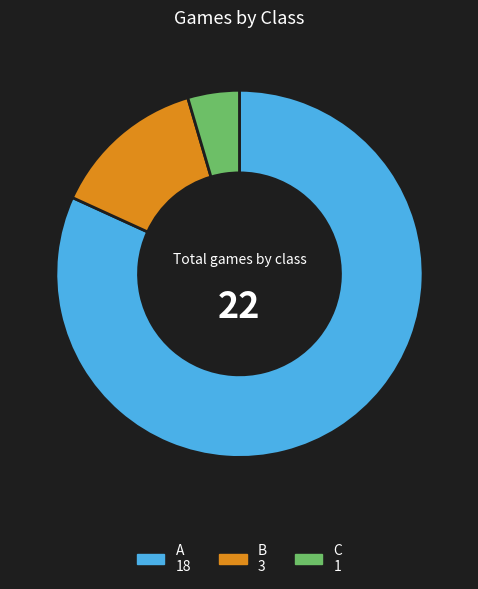

How many slices are in this pie chart?

3